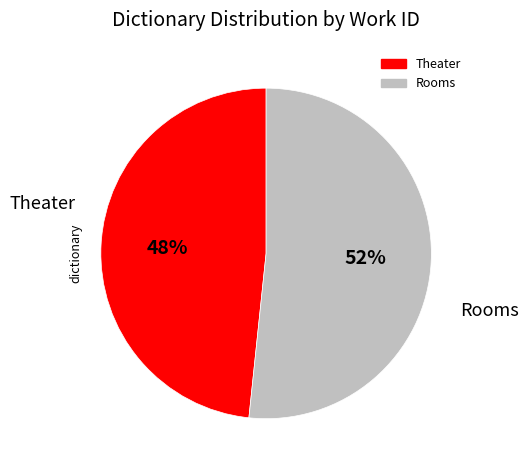

Rank the categories by value from highest to lowest.

Rooms, Theater